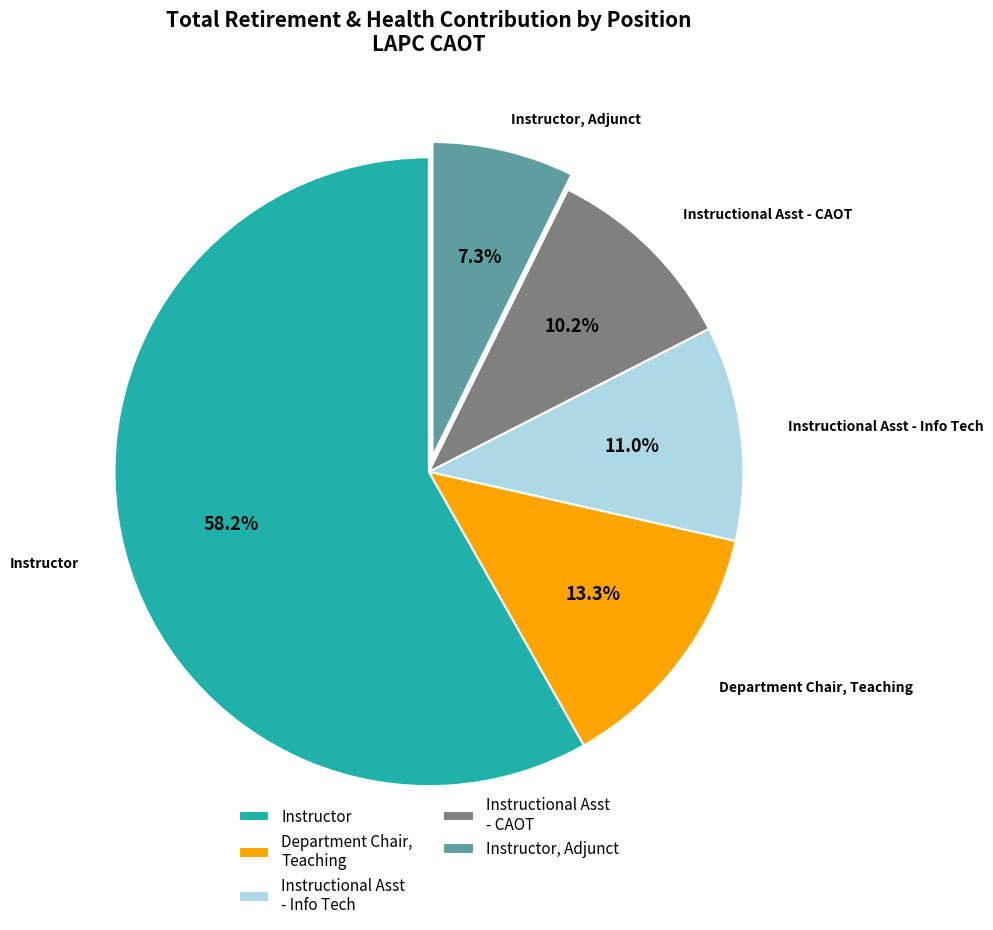

Is Instructor the majority of the pie?

Yes